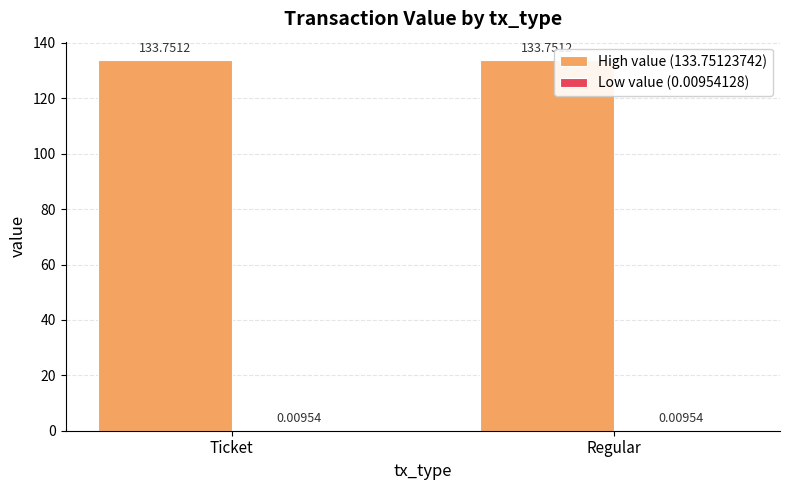

Which series has the largest total across all categories?

High value (133.75123742)